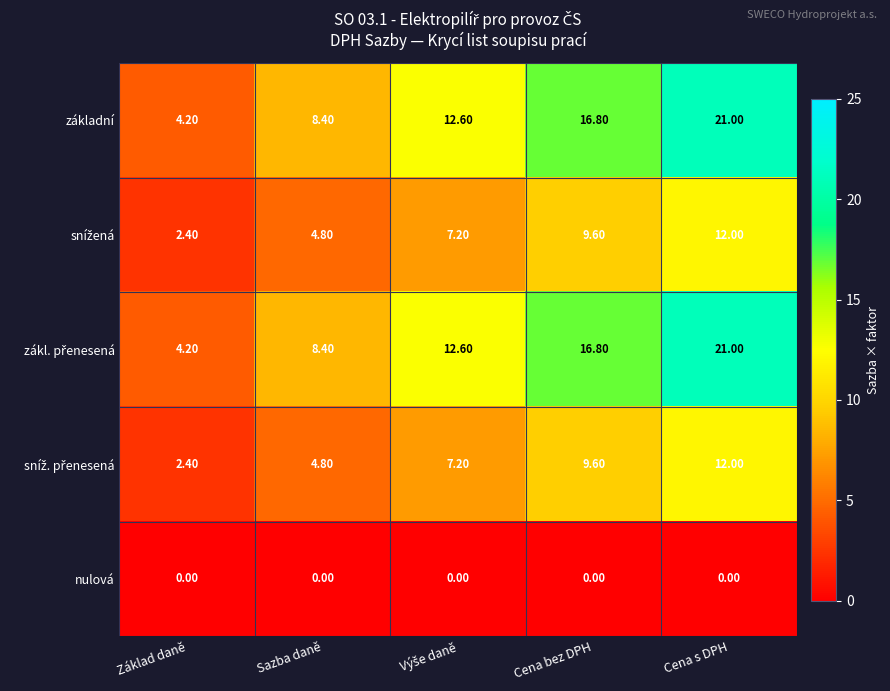

At which category is the sum across all series the highest?

Cena s DPH